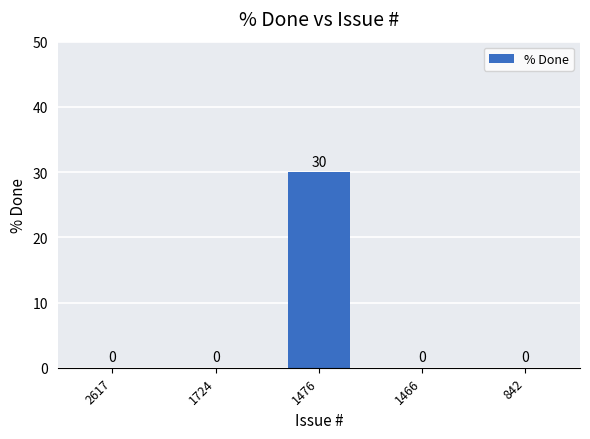

True or false: the data shows 0 at 1724.

True